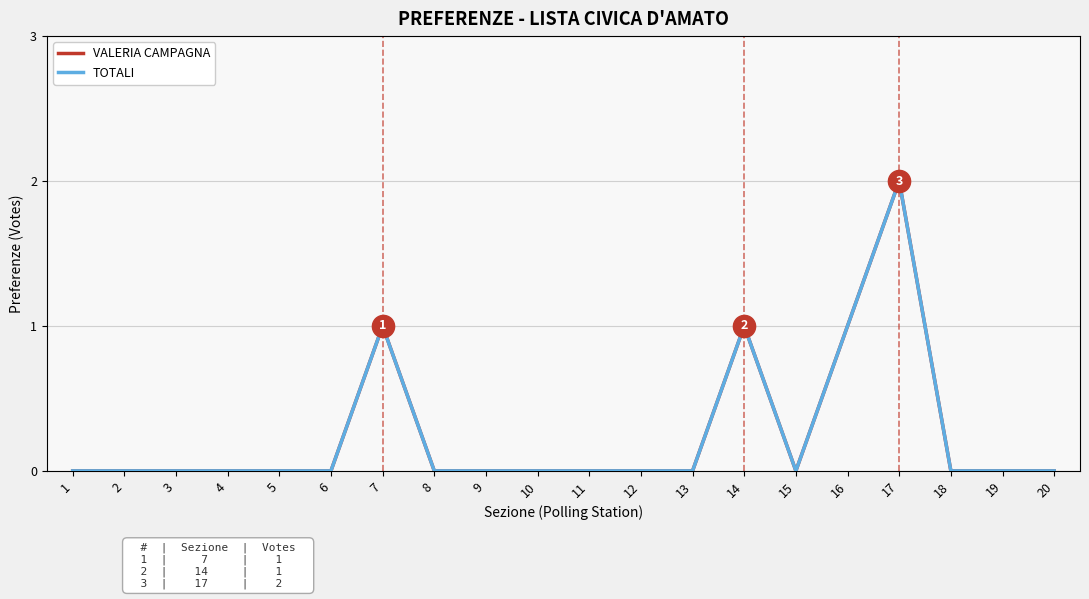

True or false: VALERIA CAMPAGNA has a value of 0 at 6.

True